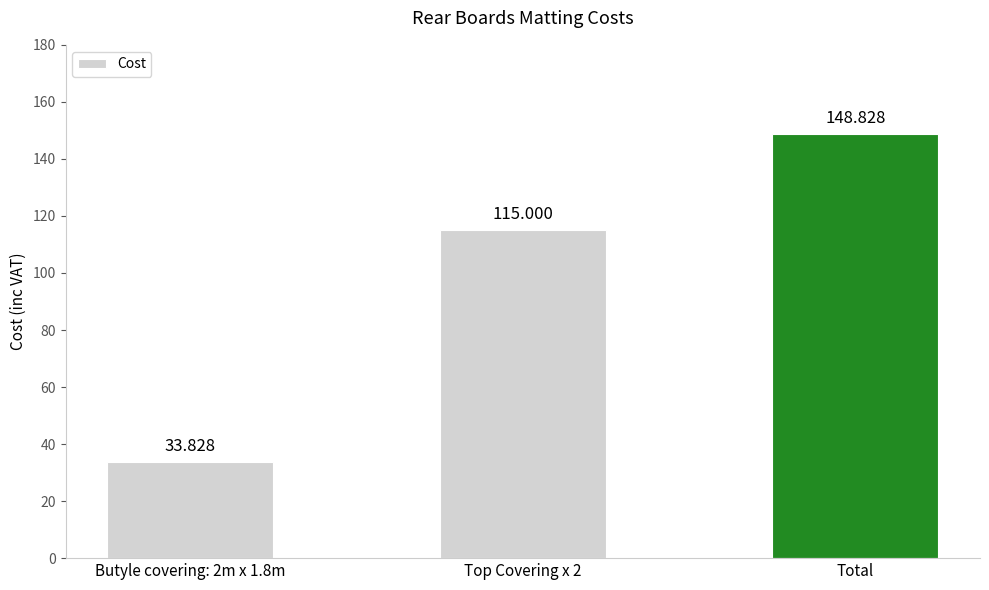

At which category does the chart reach its peak across all series?

Total